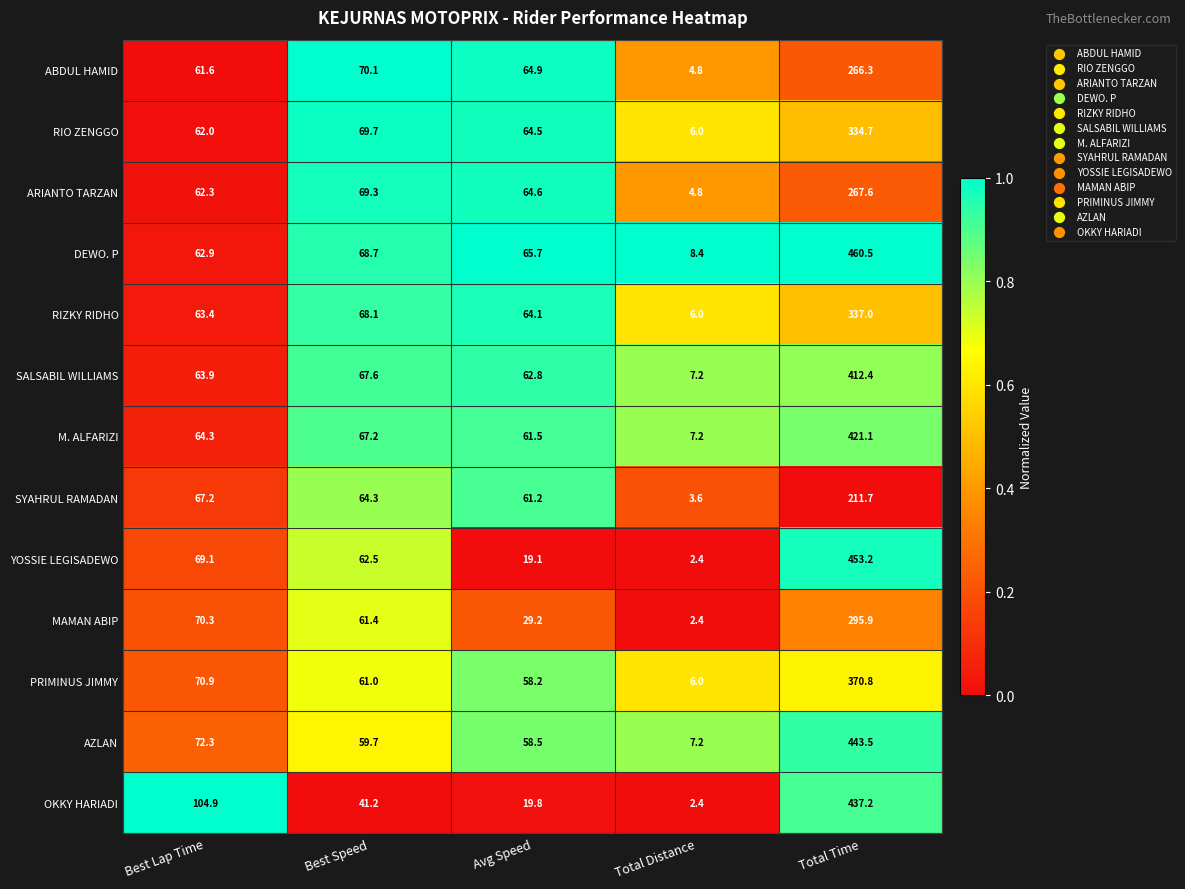

At which category is the sum across all series the highest?

Total Time